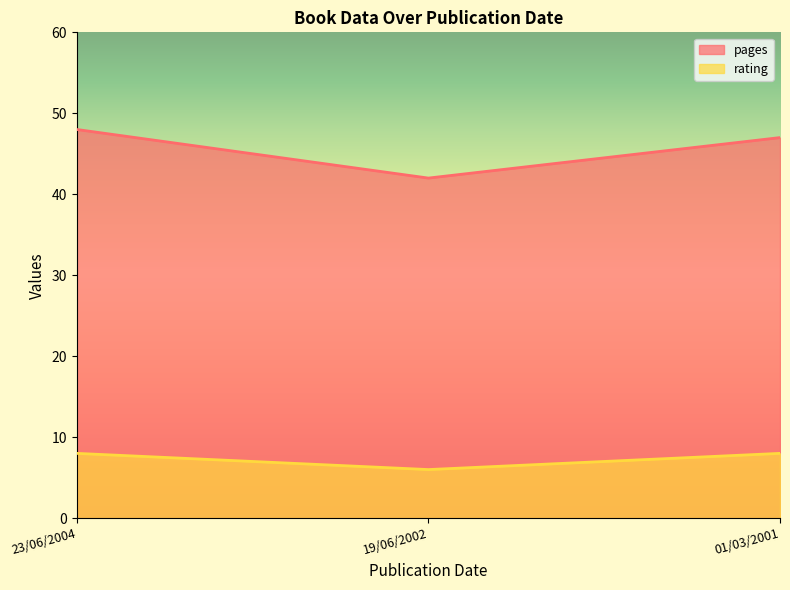

At which category is the sum across all series the highest?

23/06/2004